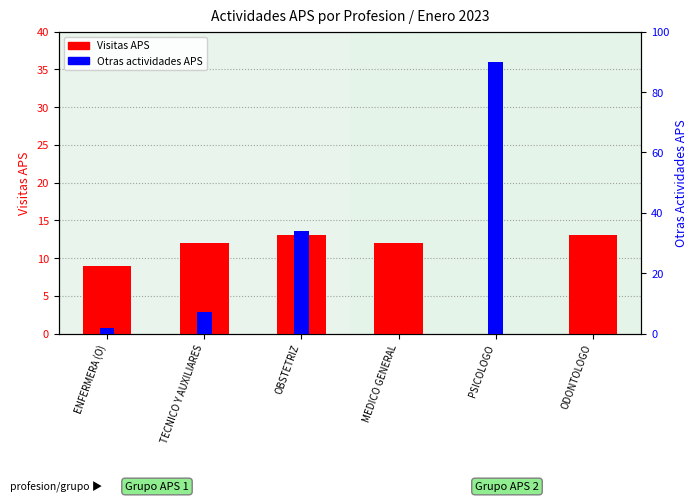

What is the total value across all series at PSICOLOGO?

90